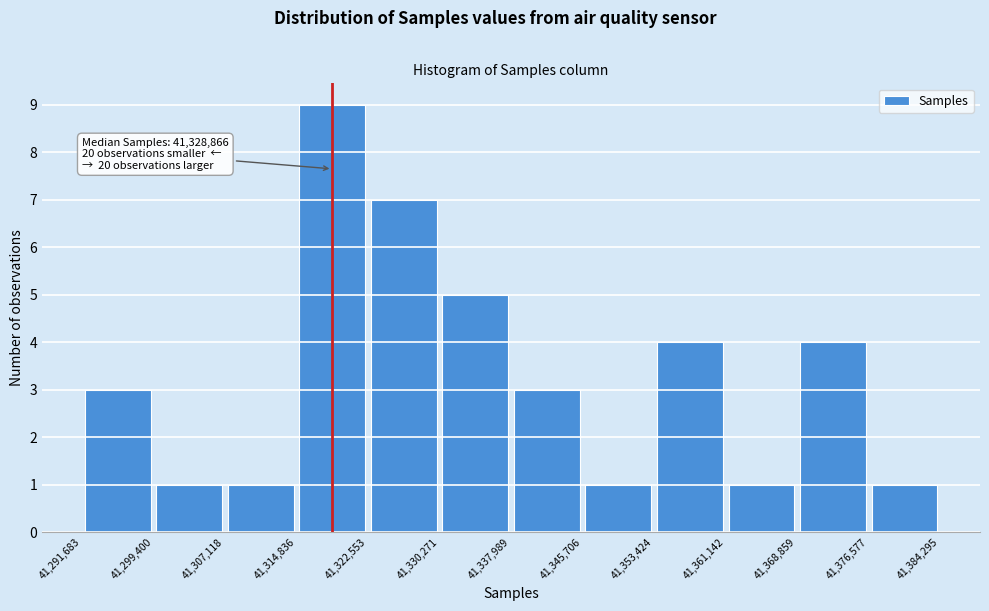

Over which range of the x-axis is the bar tallest?

41,314,836 to 41,322,553